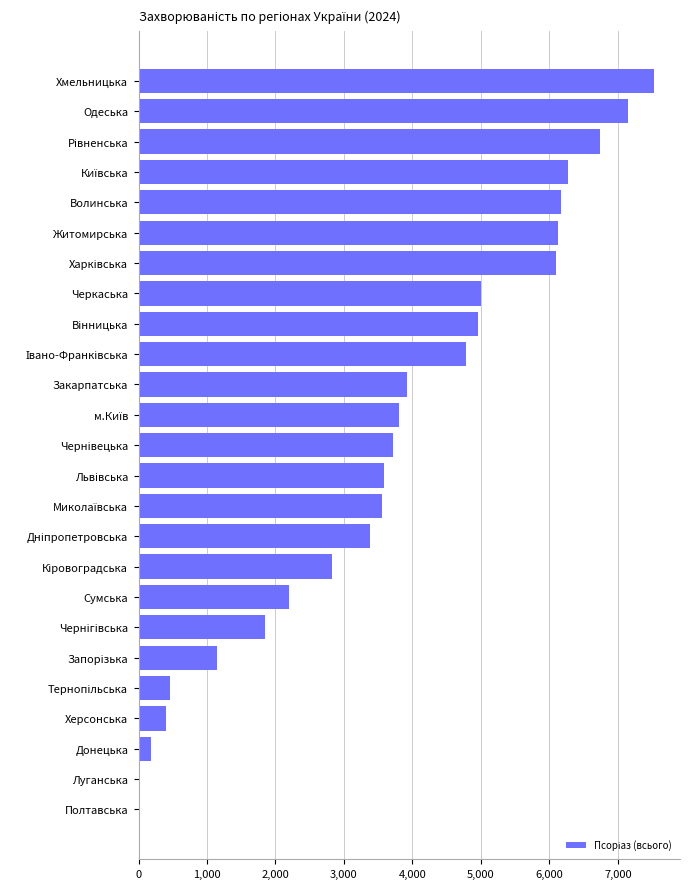

What is the sum of all values?

91858